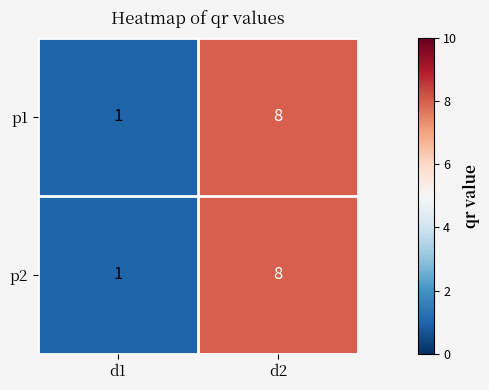

How many series are shown in this chart?

2